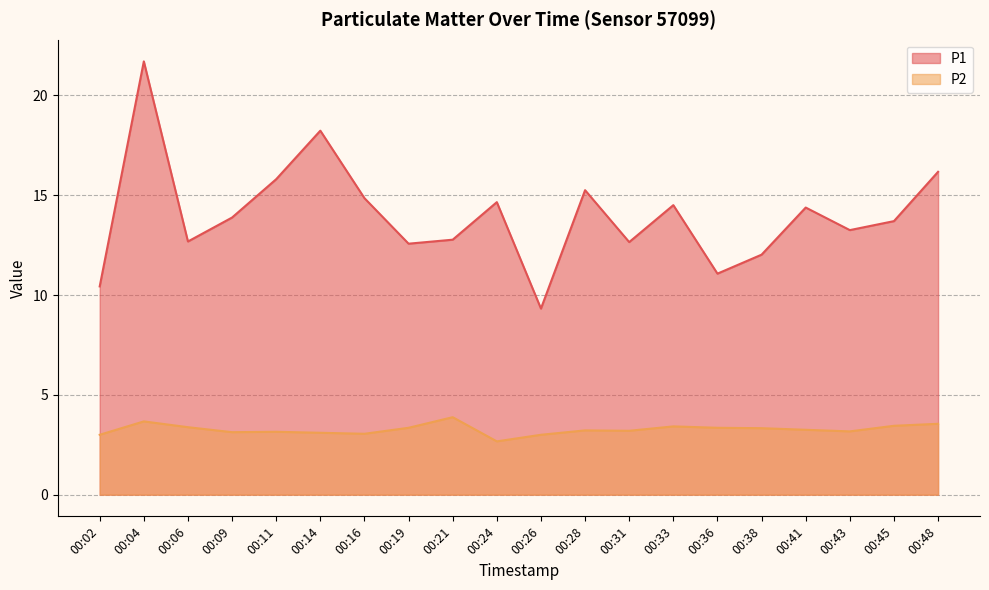

True or false: P1 has a value of 20.5 at 00:38.

False